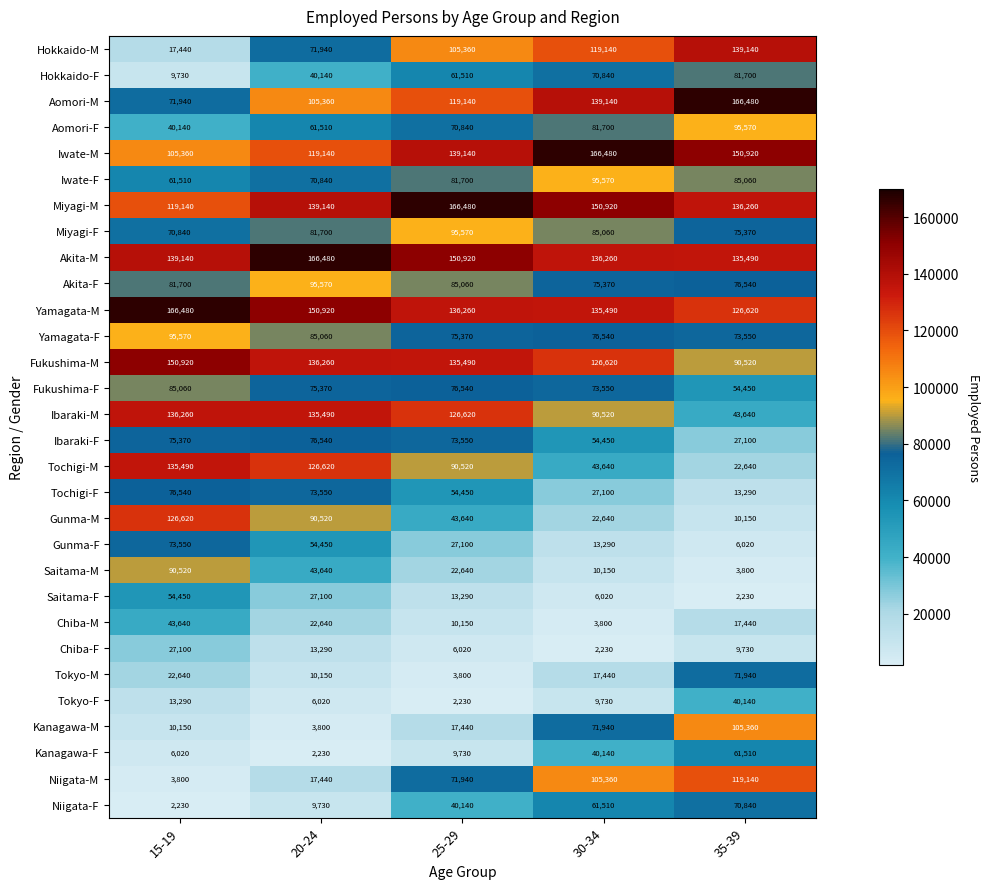

The Aomori-F series shows 135892 at 35-39. True or false?

False